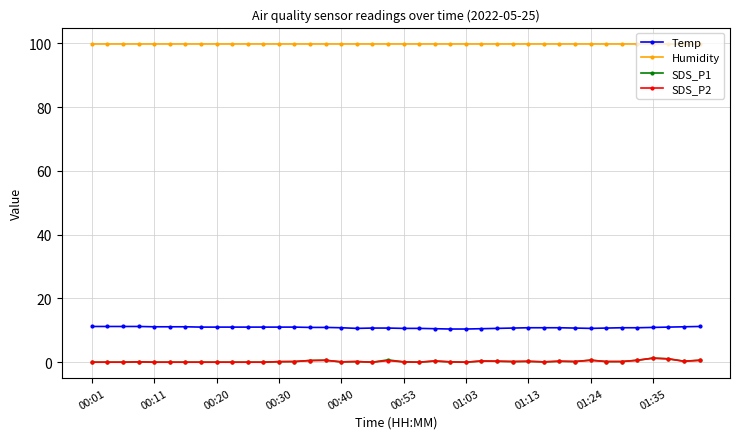

Is this an area chart (filled region under the line)?

No